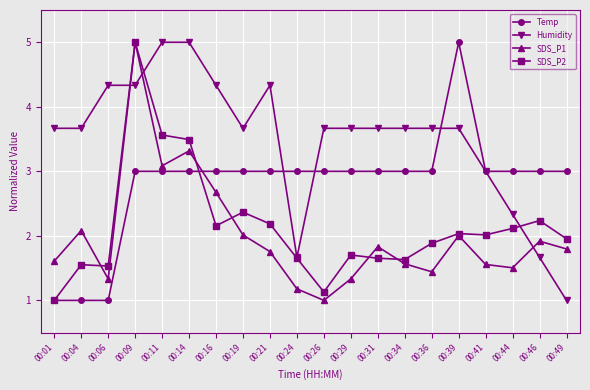

What is the value of the Humidity point at the 12th from the left?

3.7